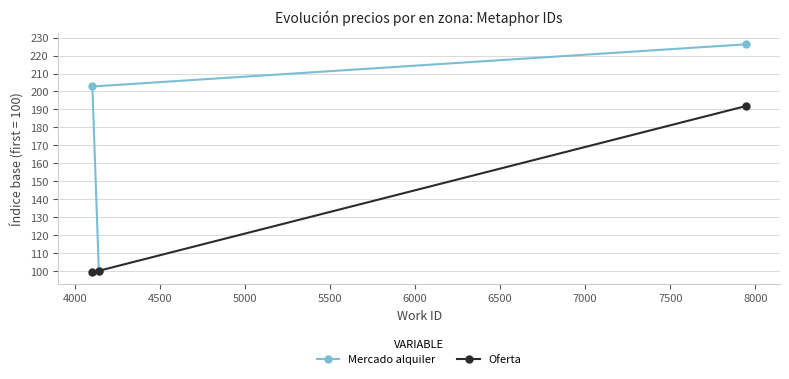

Count the number of categories in the chart.

3